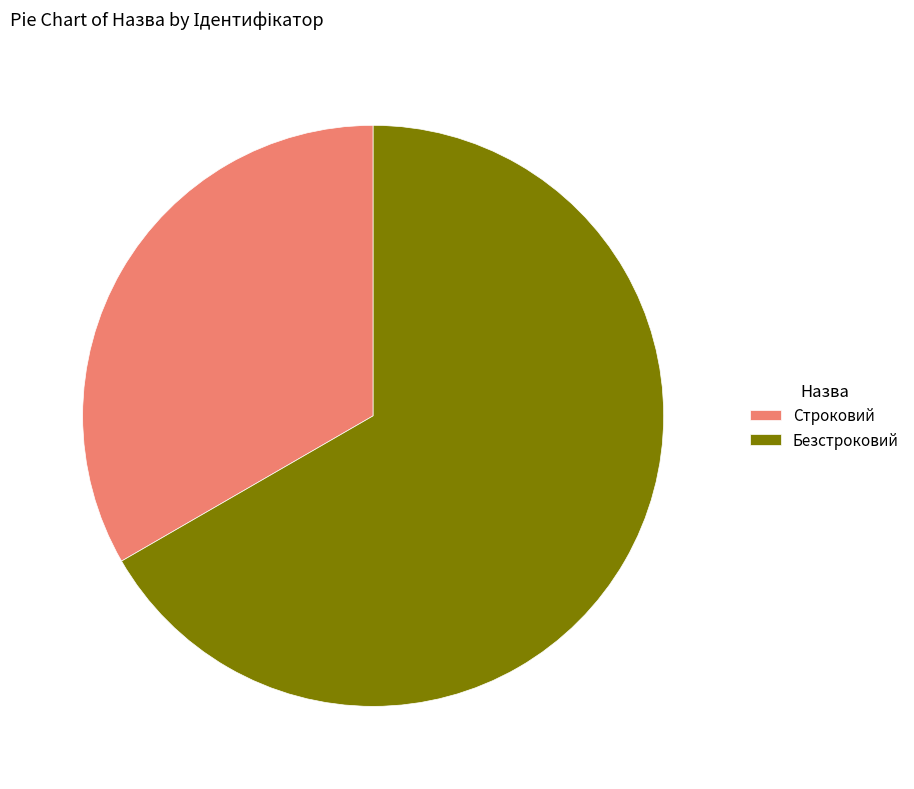

What is the ratio of the value at Строковий to the value at Безстроковий?

0.5